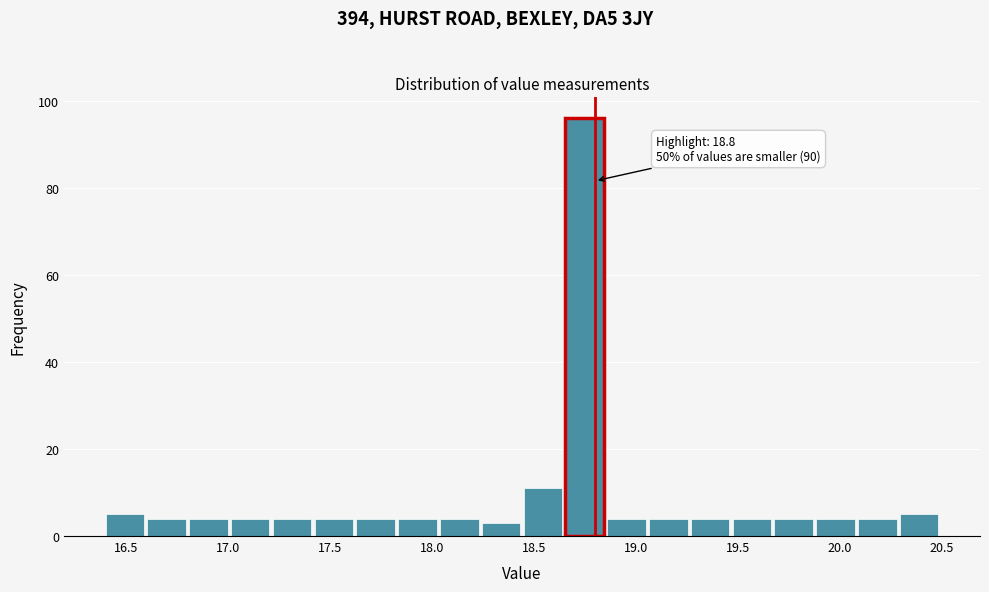

Which range on the x-axis has the tallest bar?

18.655 to 18.860